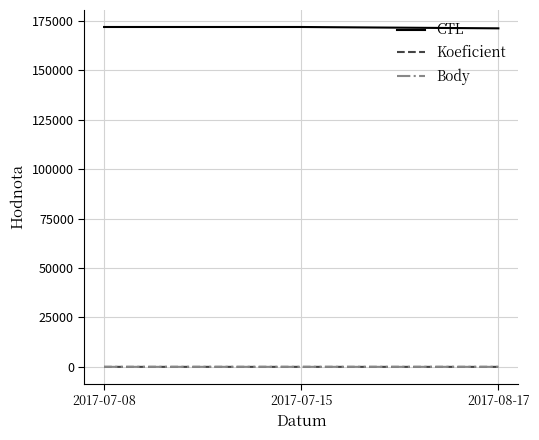

What position from the left is 2017-07-08?

1